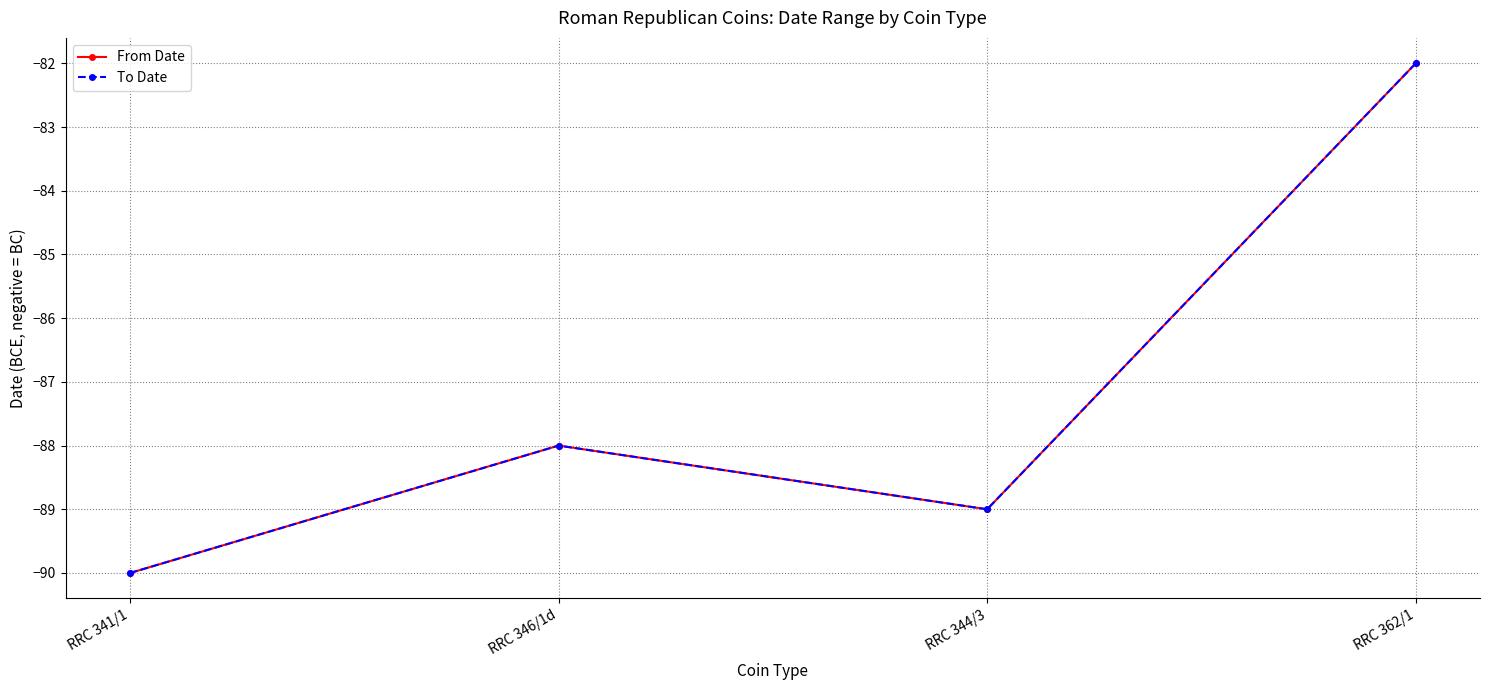

Is this an area chart (filled region under the line)?

No